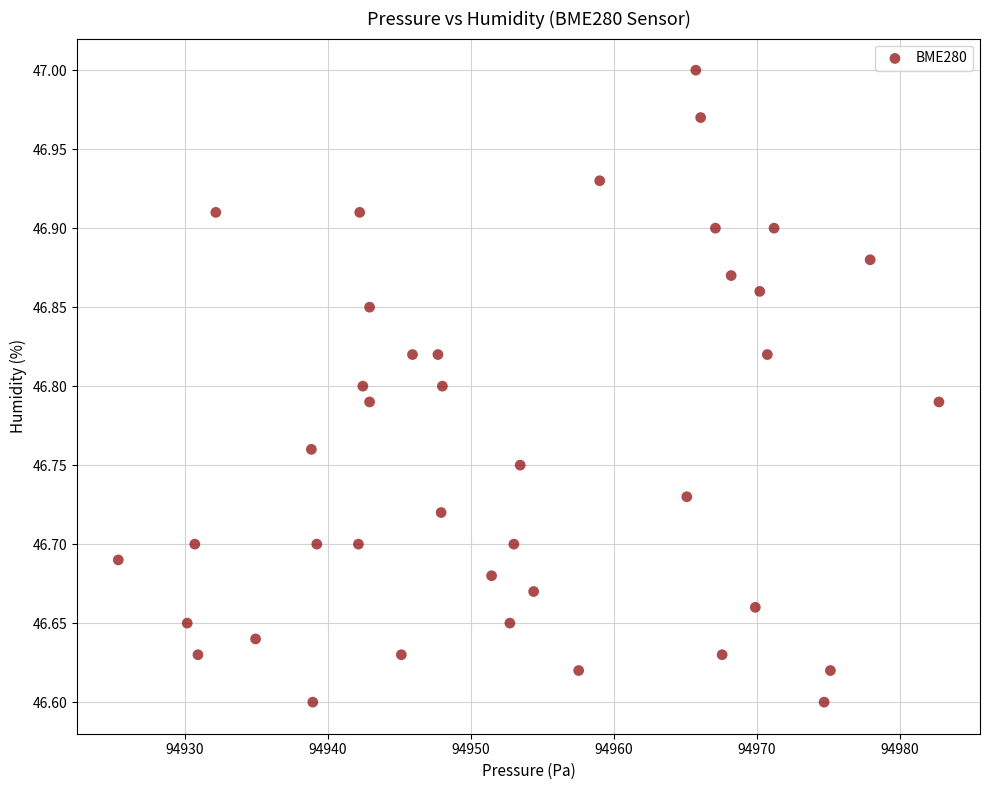

What is the range of X values (max minus min)?

57.4